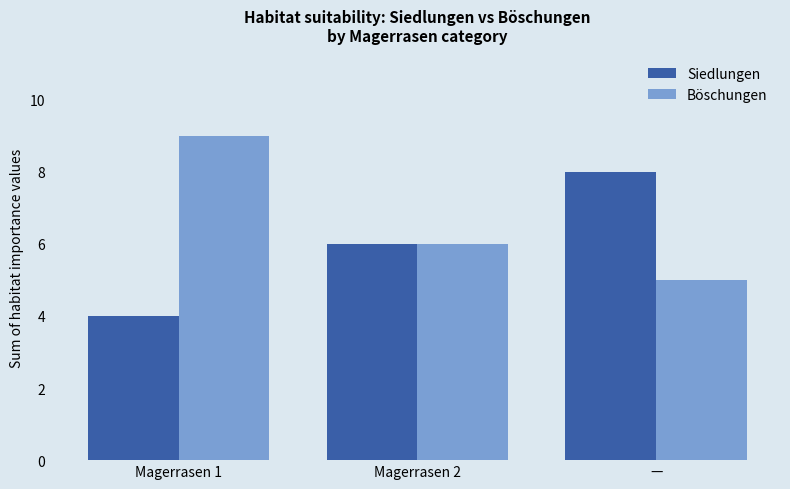

What is the average value of the Siedlungen series?

6